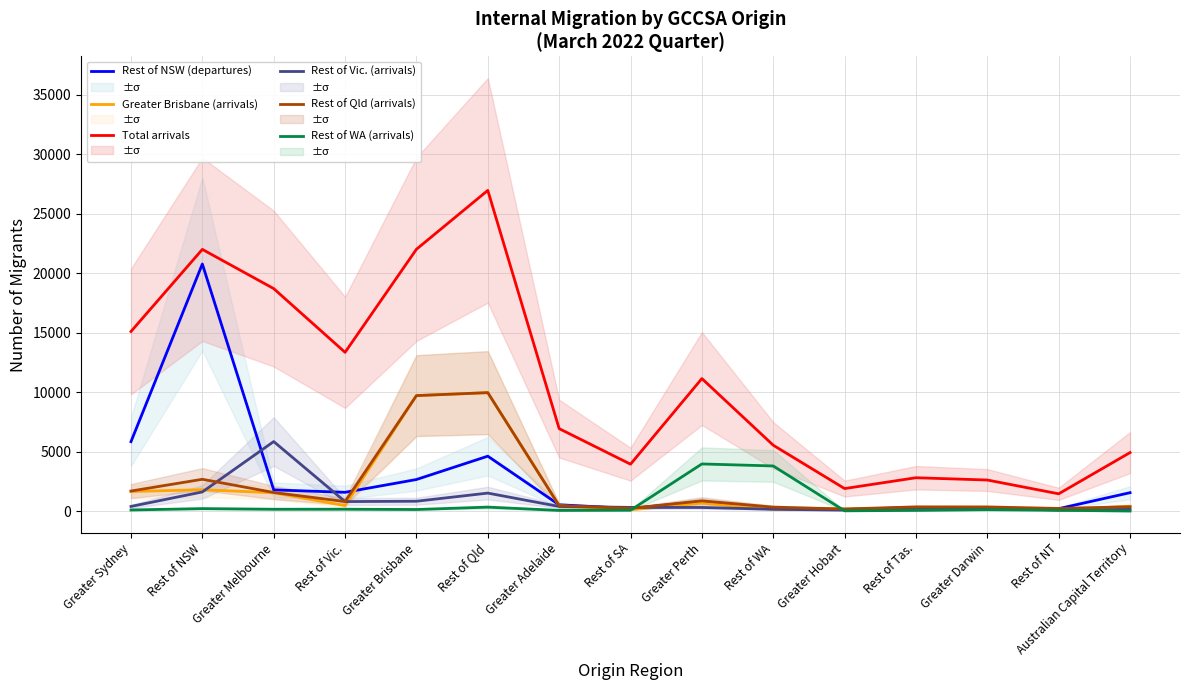

Reading left to right, transcribe all the data shown in this chart.

Rest of NSW (departures): 5843	20780	1790	1585	2661	4623	532	226	806	245	136	314	254	211	1554
Greater Brisbane (arrivals): 1652	1803	1548	466	9715	9964	463	118	679	162	182	257	247	100	413
Total arrivals: 15105	22008	18711	13354	22017	26967	6938	3950	11147	5545	1900	2810	2618	1459	4926
Rest of Vic. (arrivals): 398	1616	5851	807	834	1519	394	316	311	159	88	198	245	96	151
Rest of Qld (arrivals): 1692	2680	1569	807	9715	9964	464	235	869	339	183	356	351	229	370
Rest of WA (arrivals): 100	215	161	165	140	339	64	79	3969	3801	30	65	127	74	11